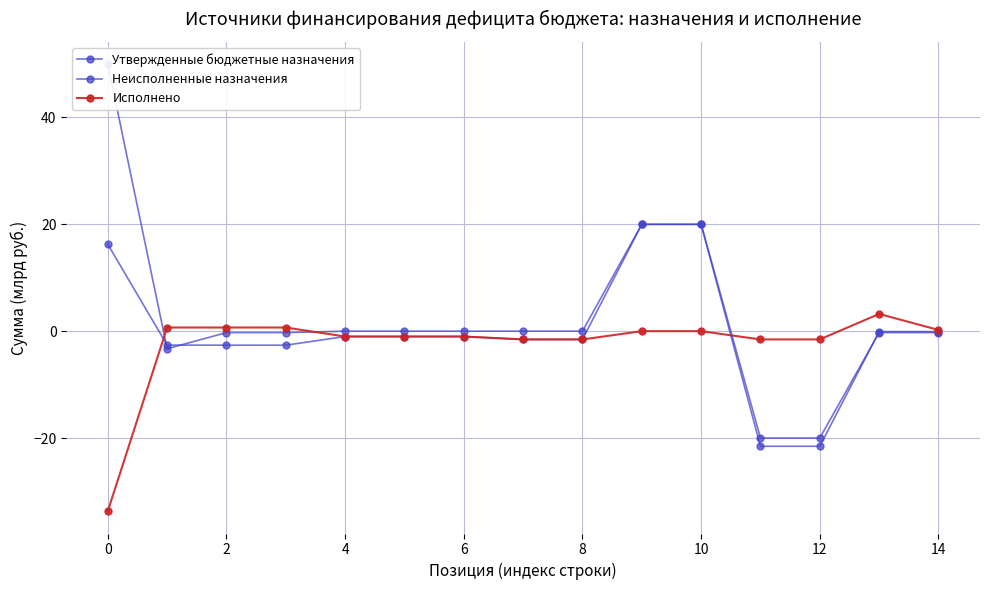

What is the total value across all series at 11?

-43.1